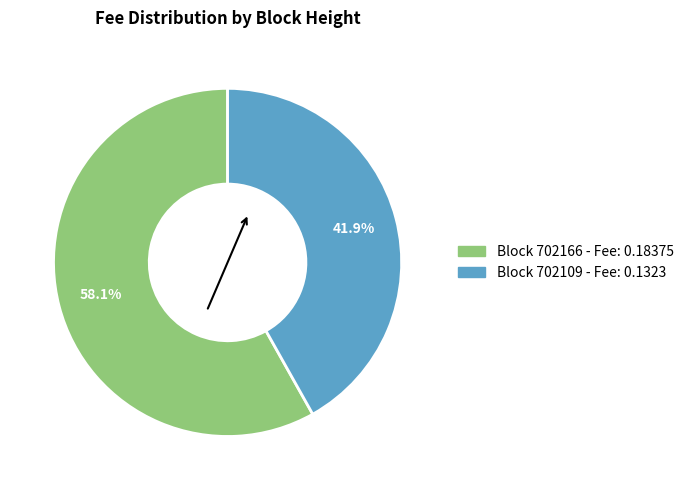

Is there any slice that represents more than half of the pie?

Yes